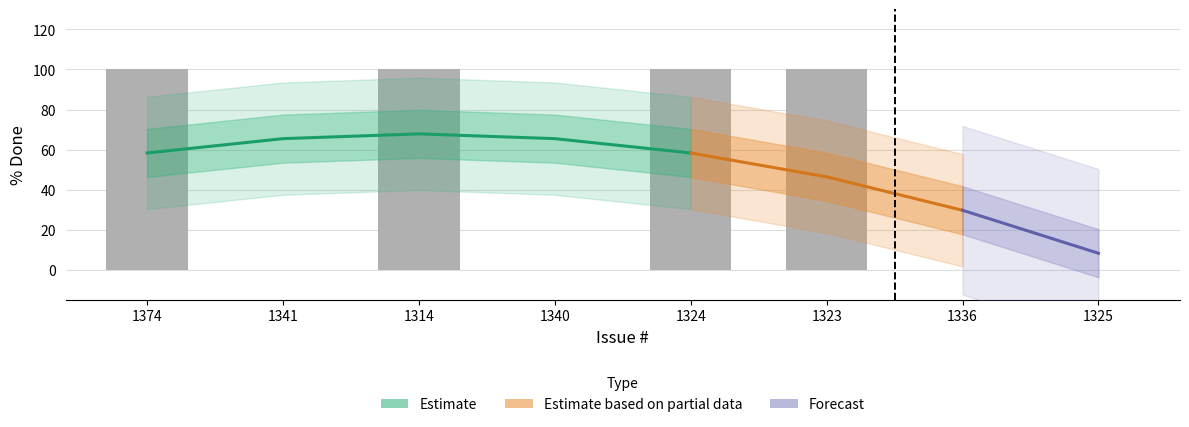

What is the label of the 1st bar from the right?

1325